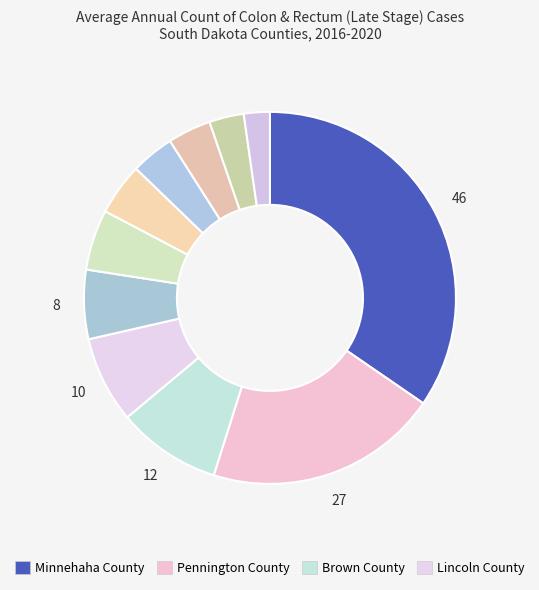

How many segments does this pie chart have?

11